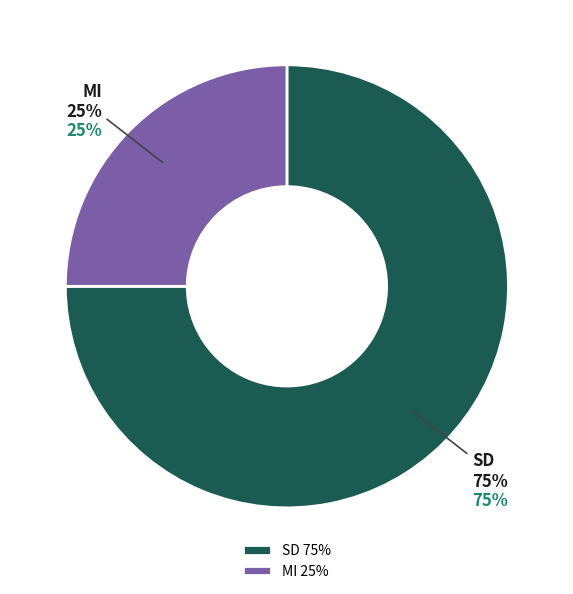

What percentage is the SD slice, to the nearest percent?

75%